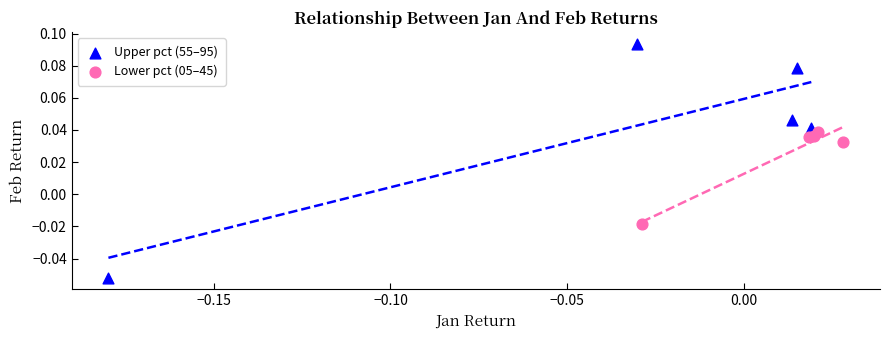

Which series contains the highest Y value?

Upper pct (55–95)